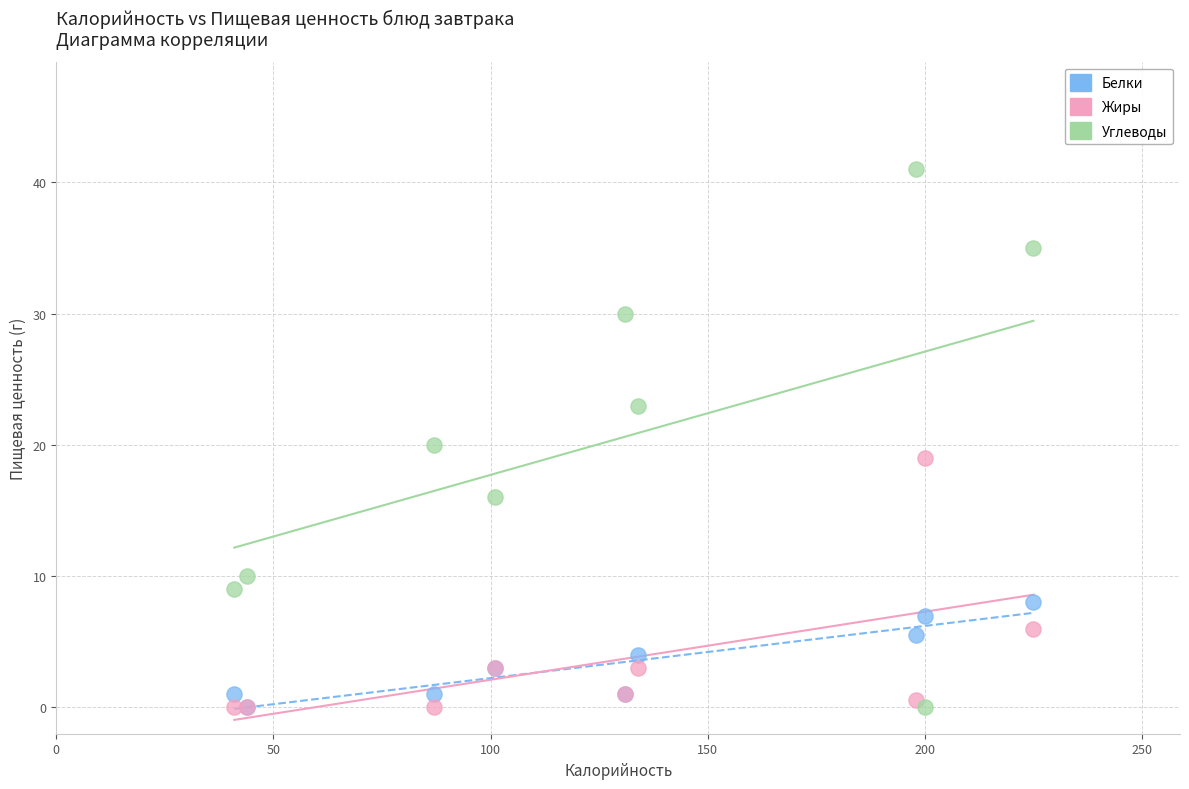

Which series has the largest Y range (max minus min)?

Углеводы